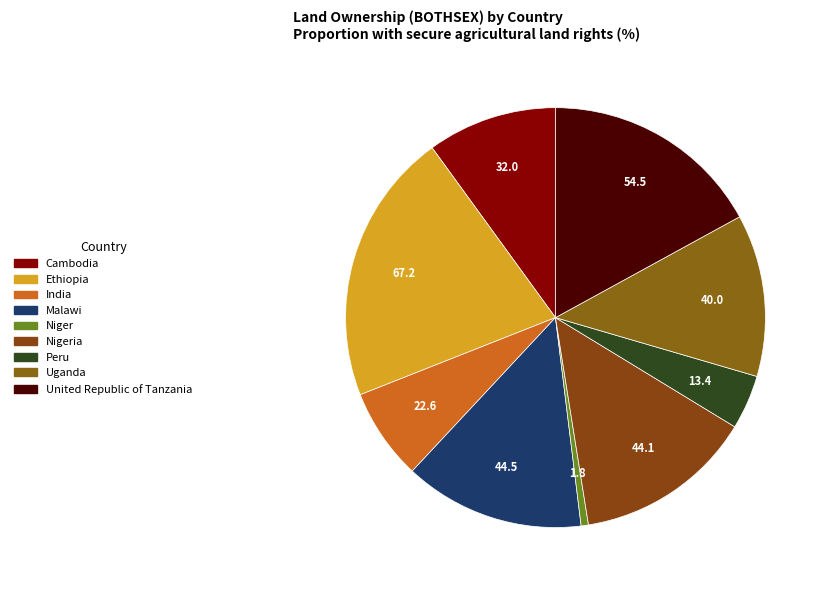

Is it true that United Republic of Tanzania is 17% of the pie?

True